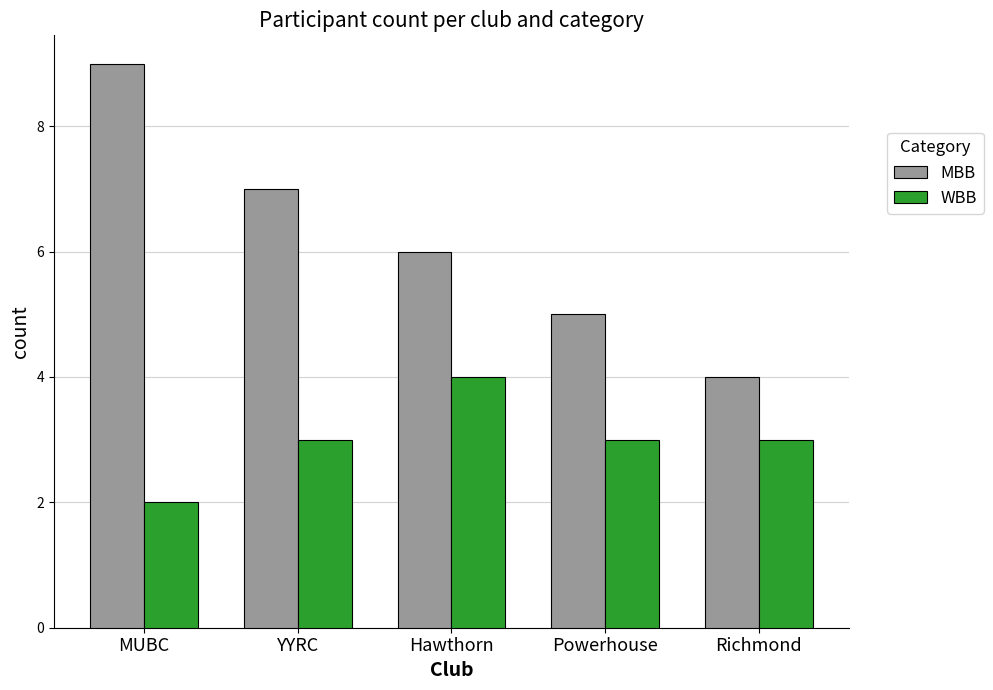

Rank the series at Hawthorn from highest to lowest value.

MBB, WBB